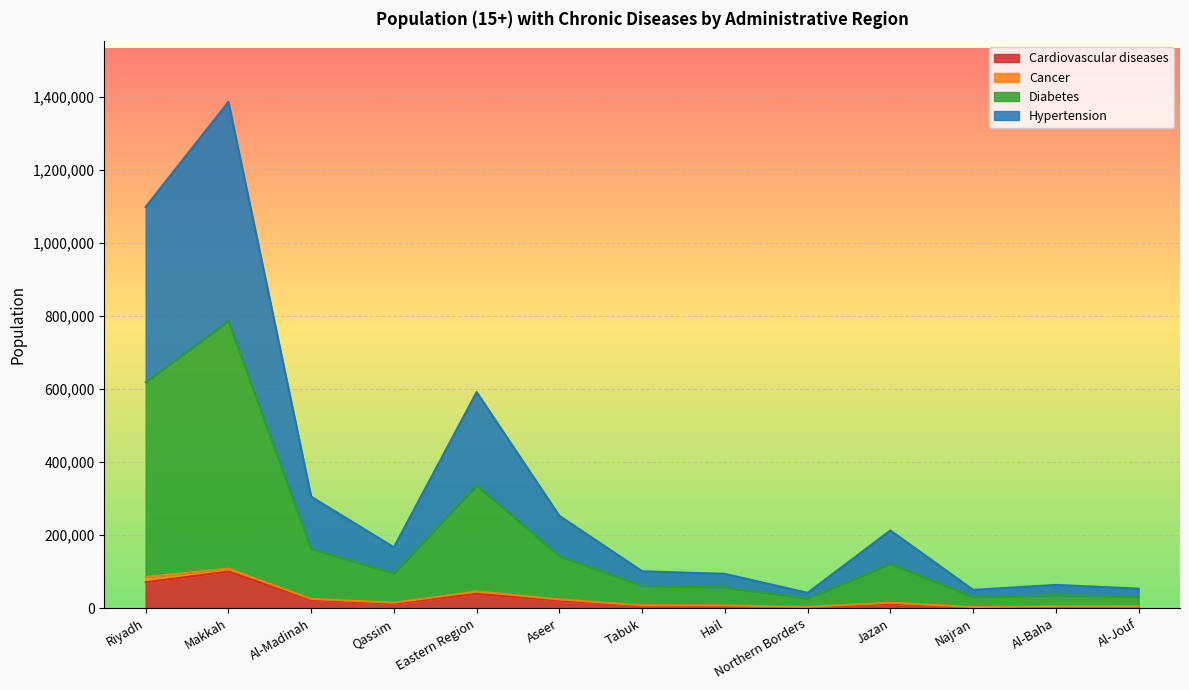

How many interior local valleys does the Diabetes series have?

3